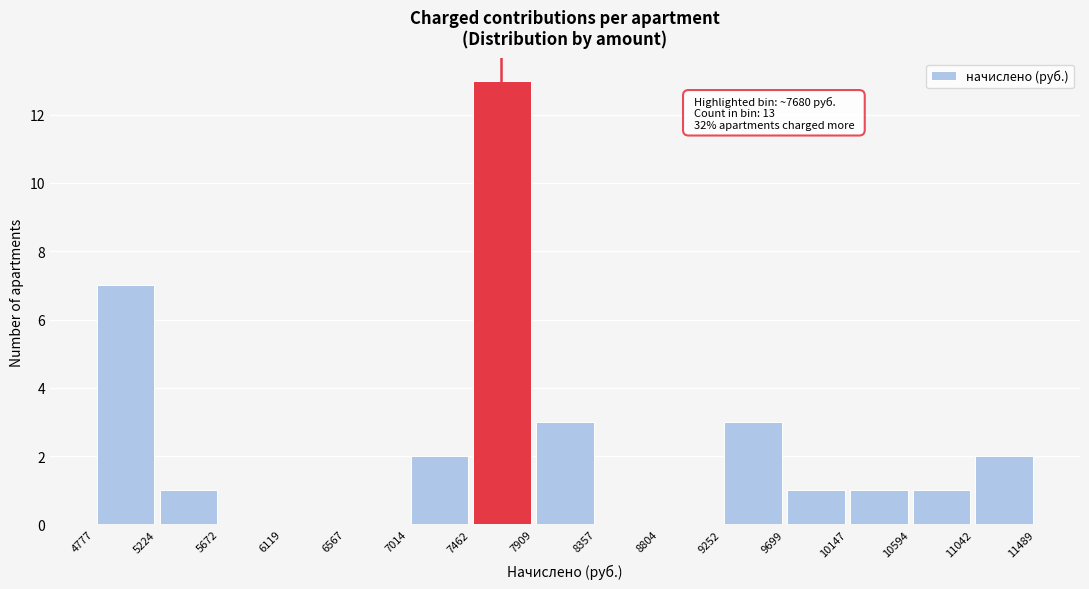

Which range on the x-axis has the tallest bar?

7462 to 7909